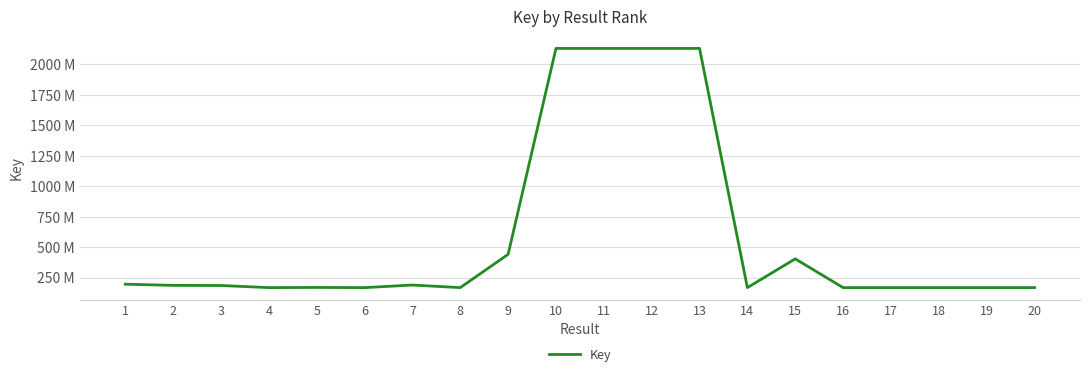

Is this an area chart (filled region under the line)?

No